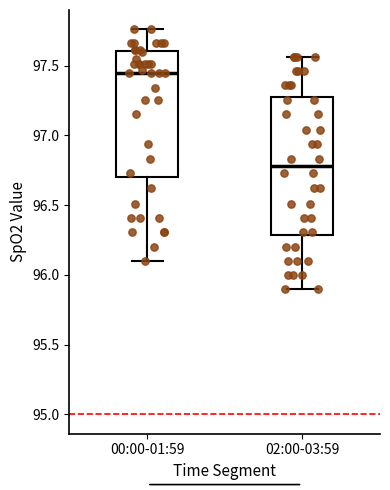

Which box has the highest median line?

00:00-01:59